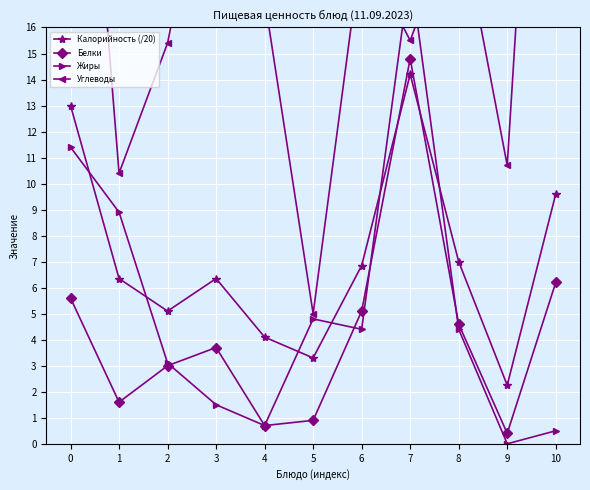

How many categories are shown in the chart?

11